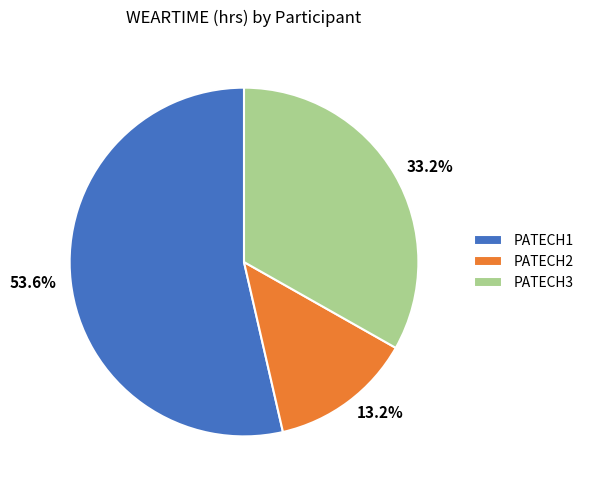

Which category has the smallest portion of the pie?

PATECH2